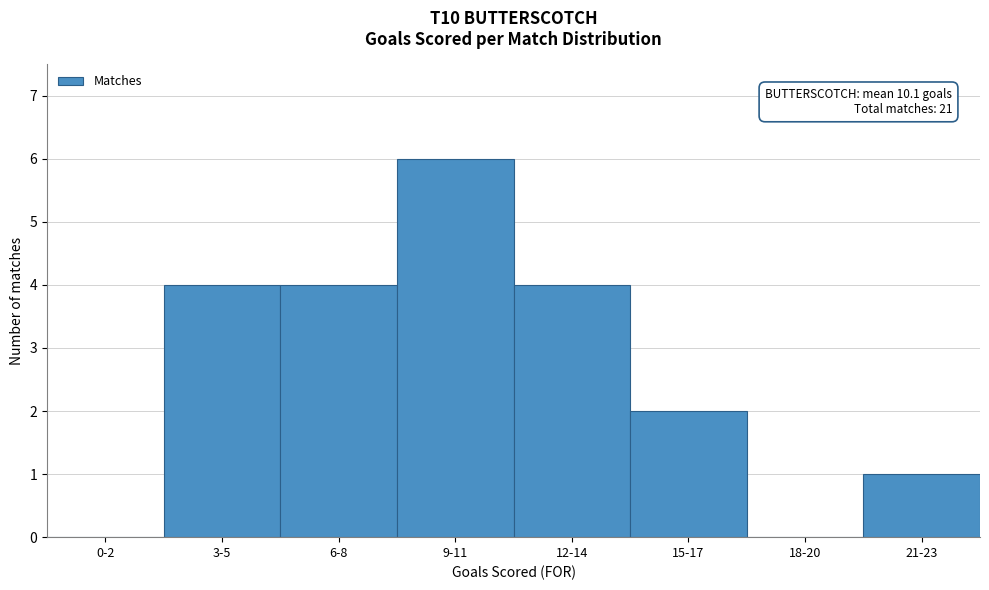

Reading left to right, list all the values displayed in this chart.

0-2=0	3-5=4	6-8=4	9-11=6	12-14=4	15-17=2	18-20=0	21-23=1